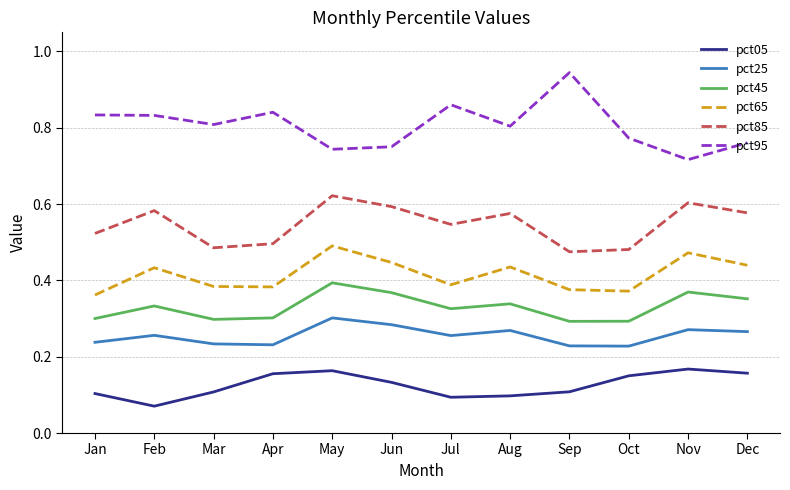

What are all the series names shown in the legend?

pct05, pct25, pct45, pct65, pct85, pct95